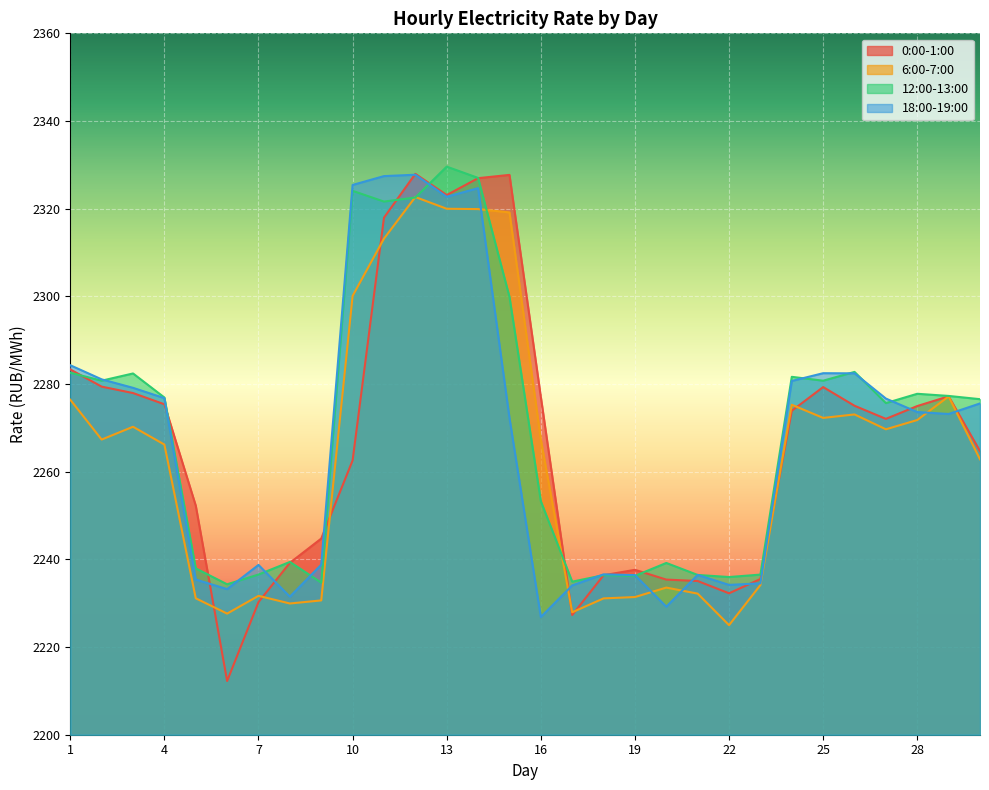

How many lines are shown in the chart?

4